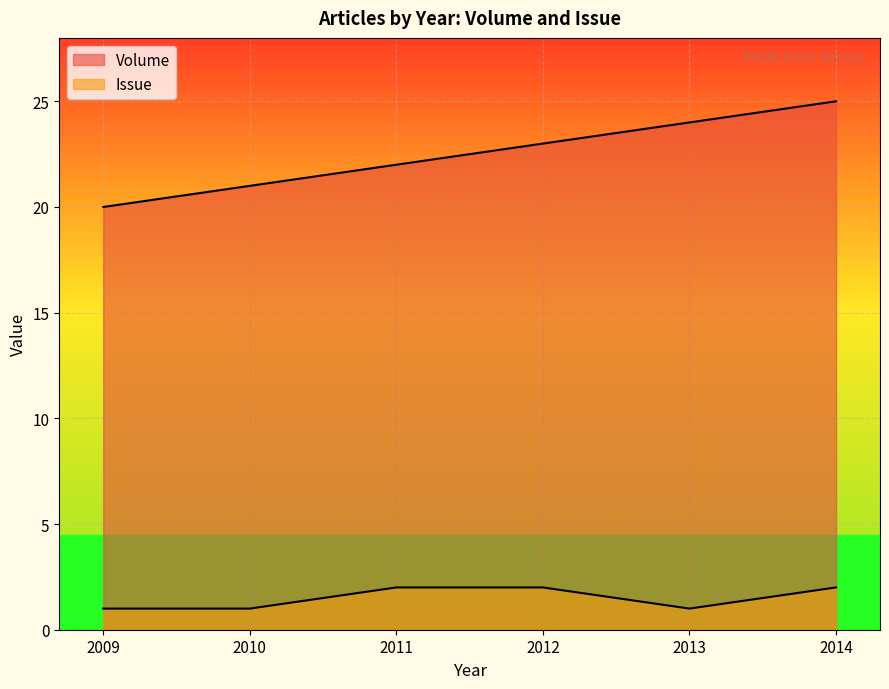

At which category does Issue reach its first local valley?

2013